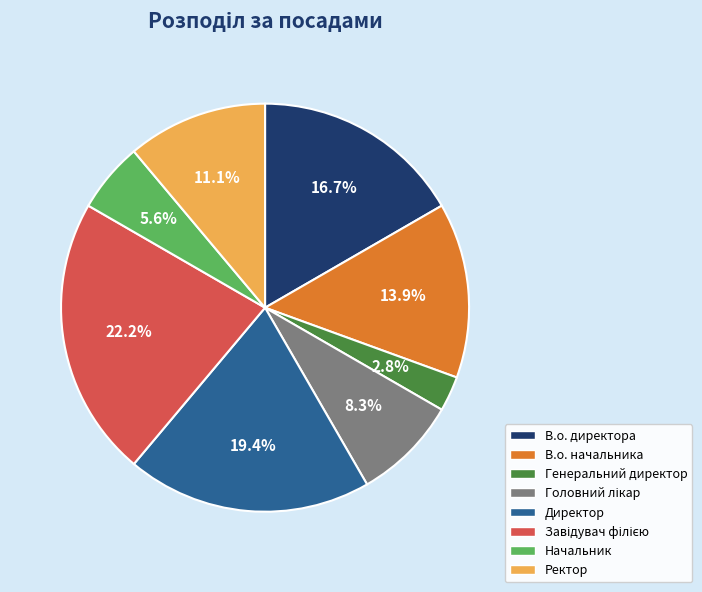

Does Генеральний директор represent more than half of the total?

No